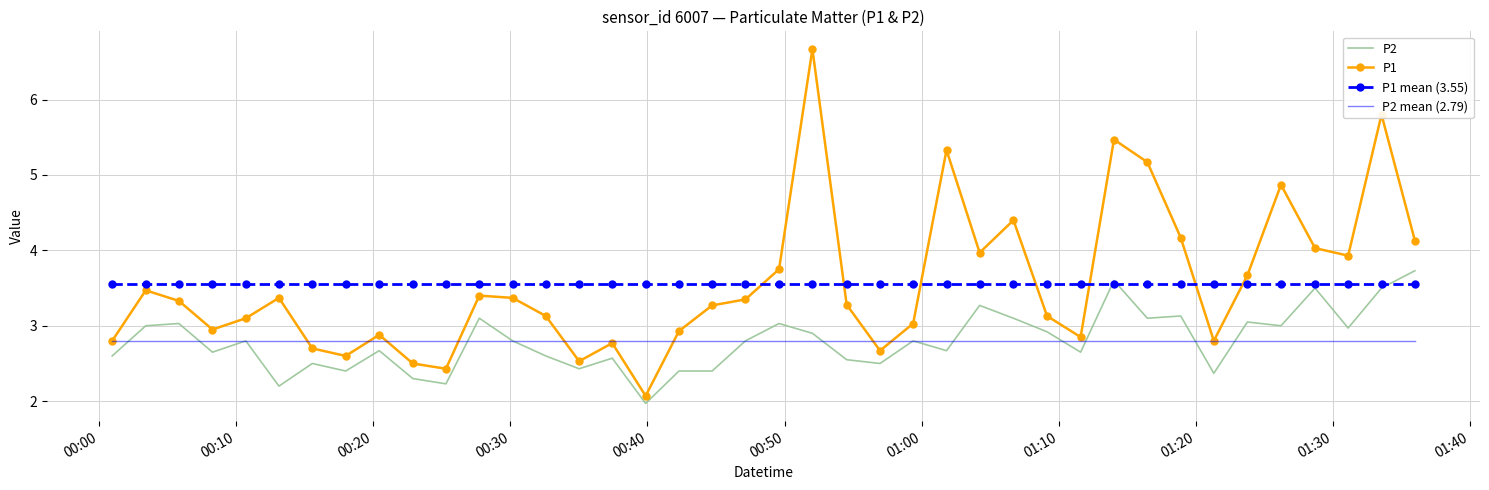

True or false: P2 and P1 mean (3.55) cross at least once.

True